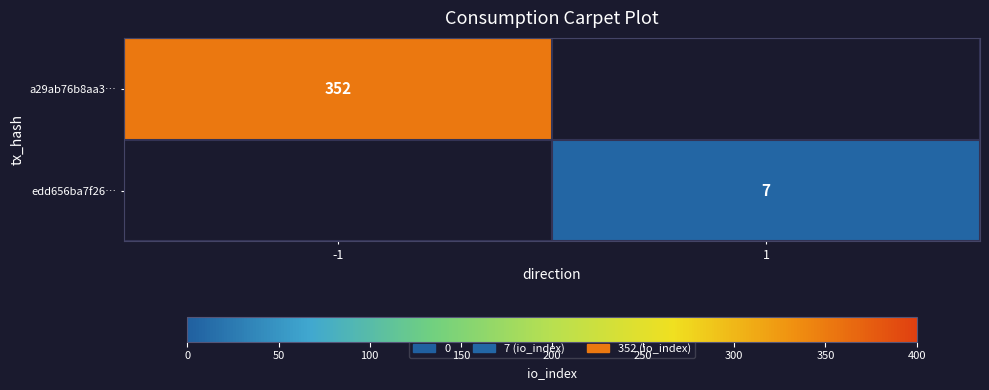

Is it true that edd656ba7f26… equals 7 at 1?

True